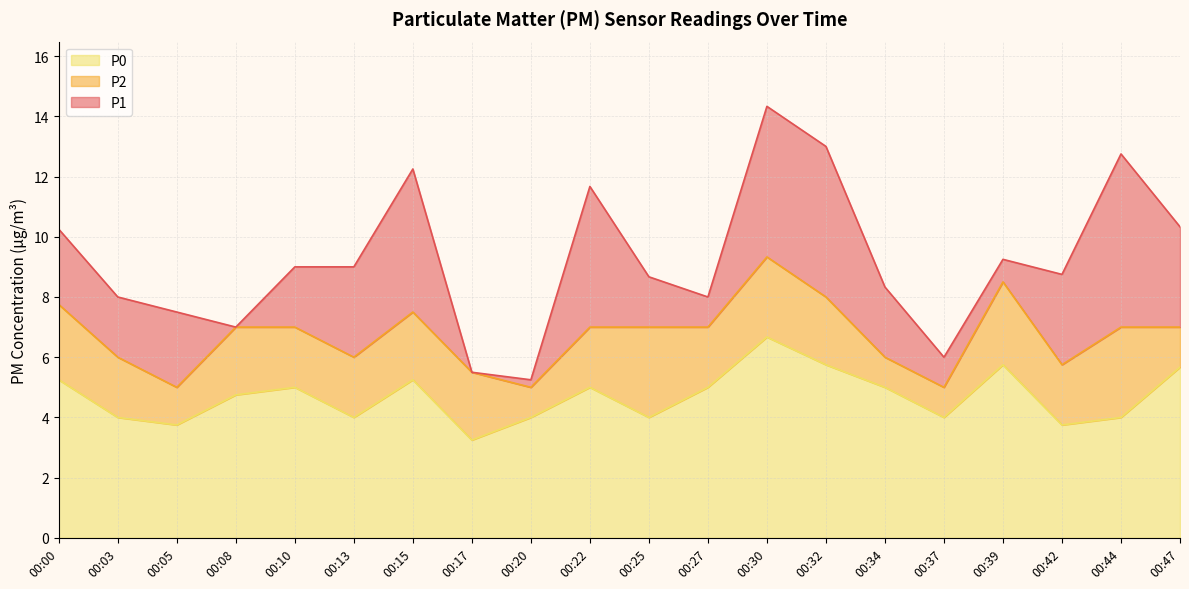

At which category is the sum across all series the highest?

00:30